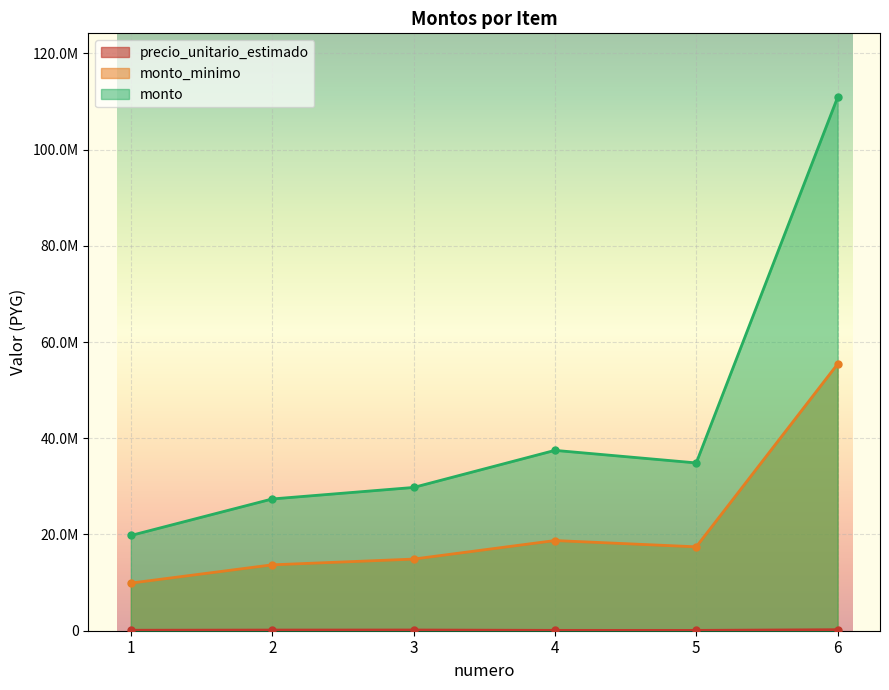

What is the average value of the monto series?

43360400